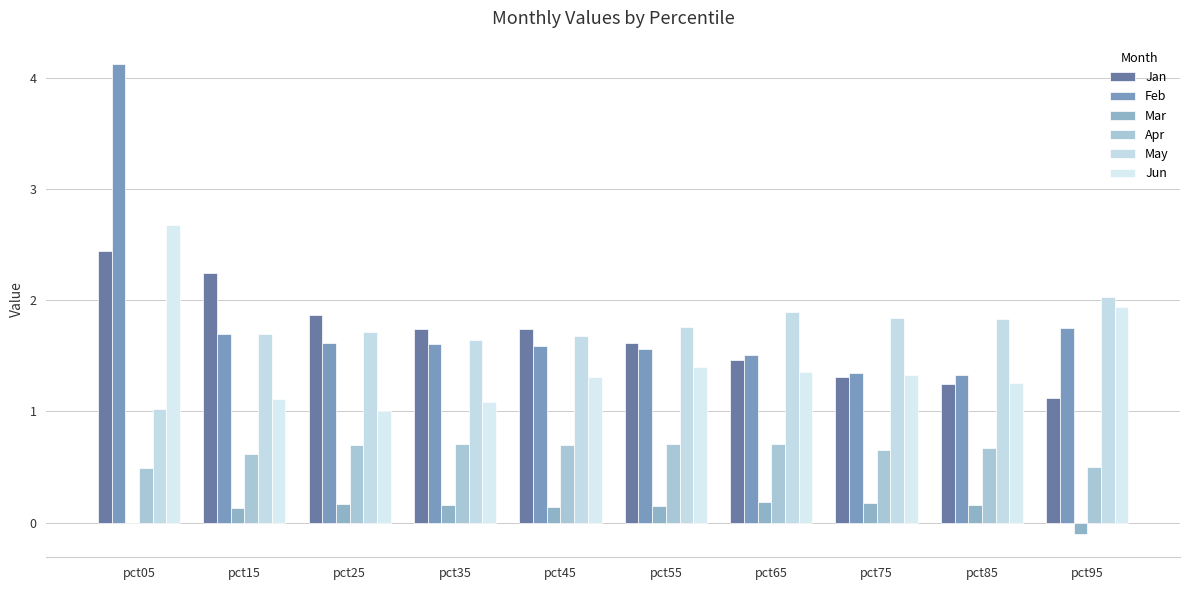

Reading right to left, extract all data points from this chart.

Jan: 1.1	1.3	1.3	1.5	1.6	1.7	1.7	1.9	2.2	2.4
Feb: 1.7	1.3	1.3	1.5	1.6	1.6	1.6	1.6	1.7	4.1
Mar: -0.1	0.2	0.2	0.2	0.1	0.1	0.2	0.2	0.1	-0.0
Apr: 0.5	0.7	0.6	0.7	0.7	0.7	0.7	0.7	0.6	0.5
May: 2.0	1.8	1.8	1.9	1.8	1.7	1.6	1.7	1.7	1.0
Jun: 1.9	1.3	1.3	1.4	1.4	1.3	1.1	1.0	1.1	2.7